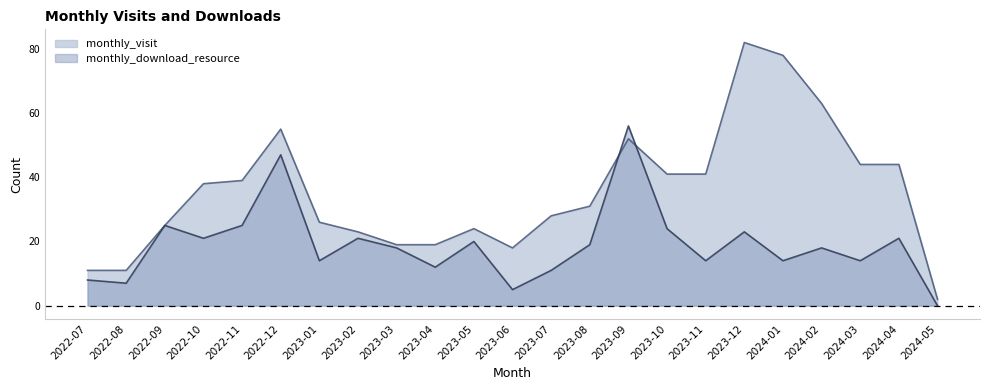

Which series changed the most between 2023-01 and 2023-08?

monthly_visit